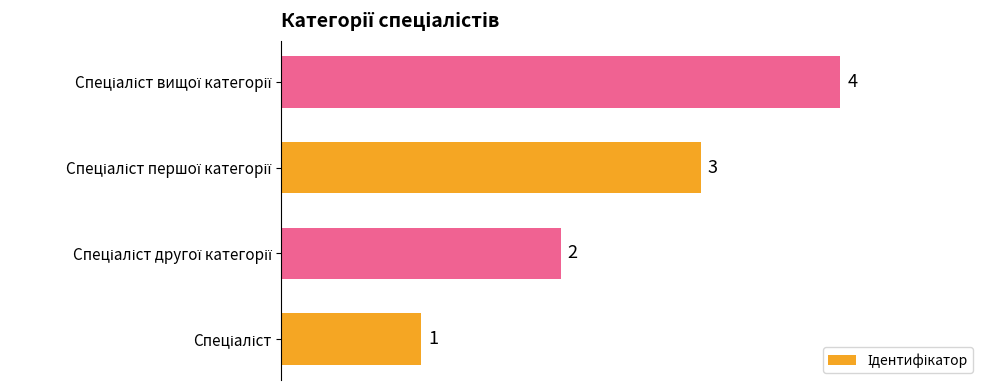

Count the values in the range 2 to 4.

3